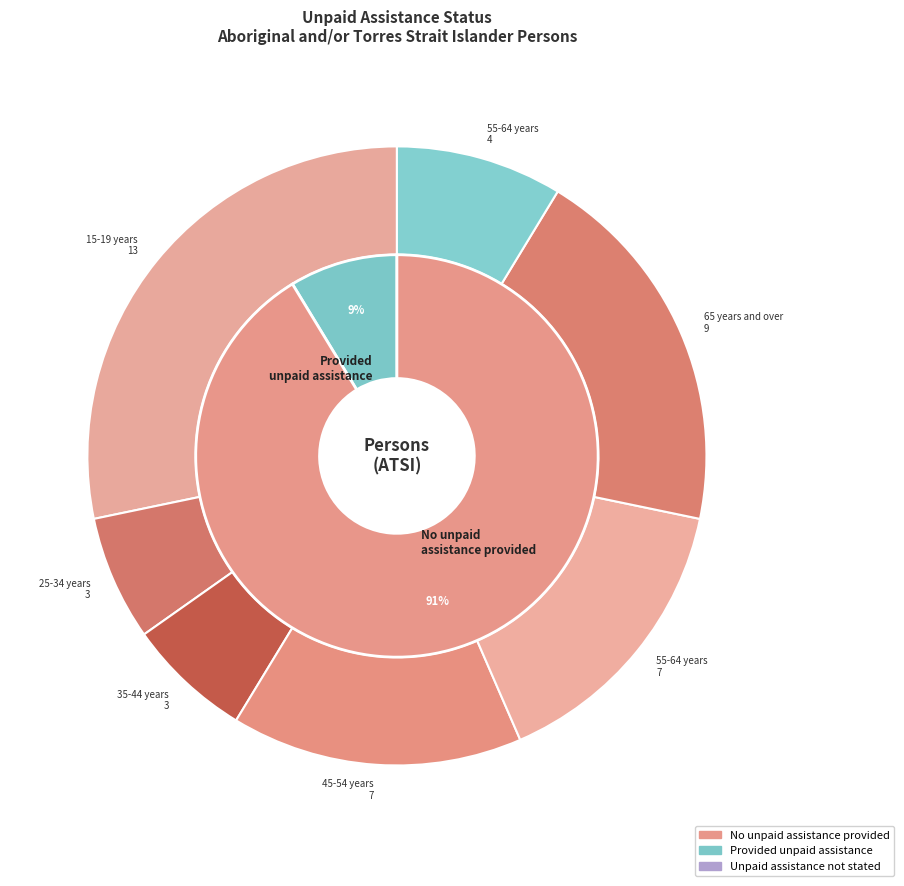

Which slice is the largest?

15-19 years